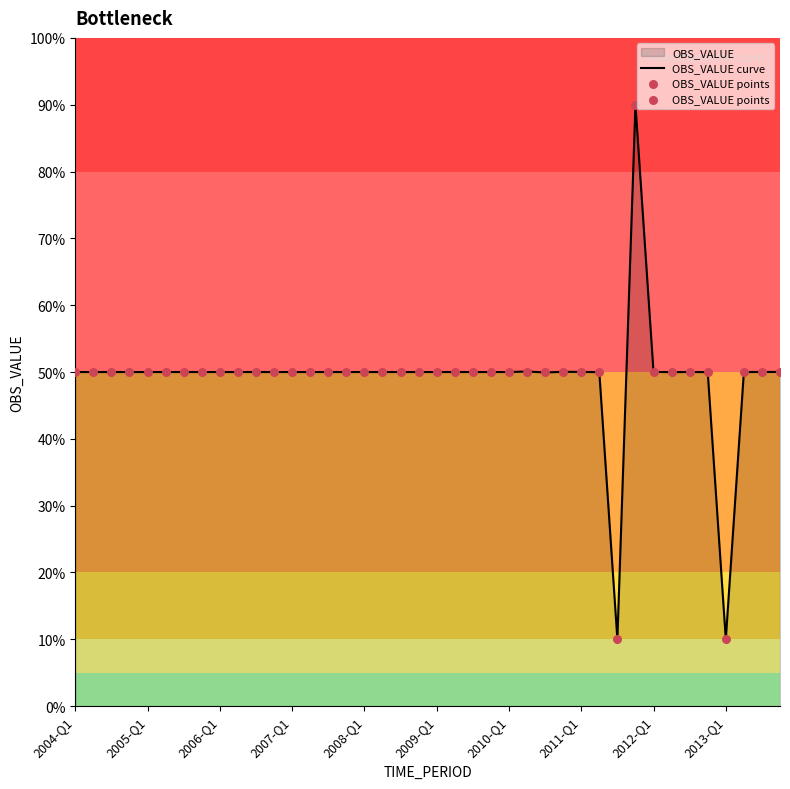

Which series reaches the maximum Y coordinate?

OBS_VALUE curve